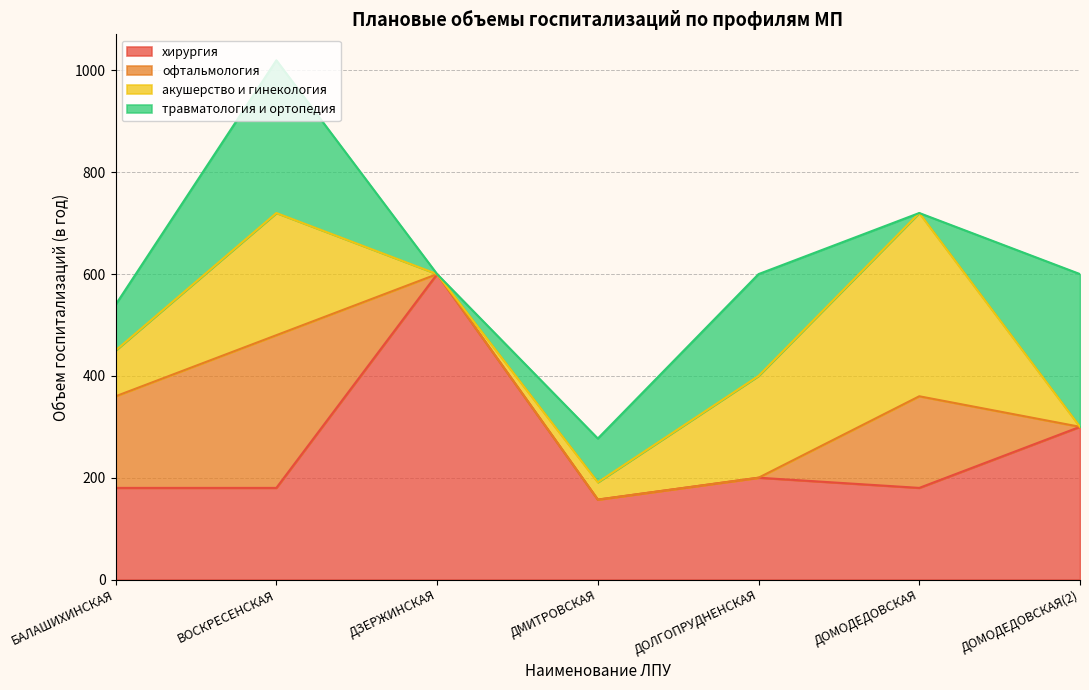

At which category is the sum across all series the highest?

ВОСКРЕСЕНСКАЯ